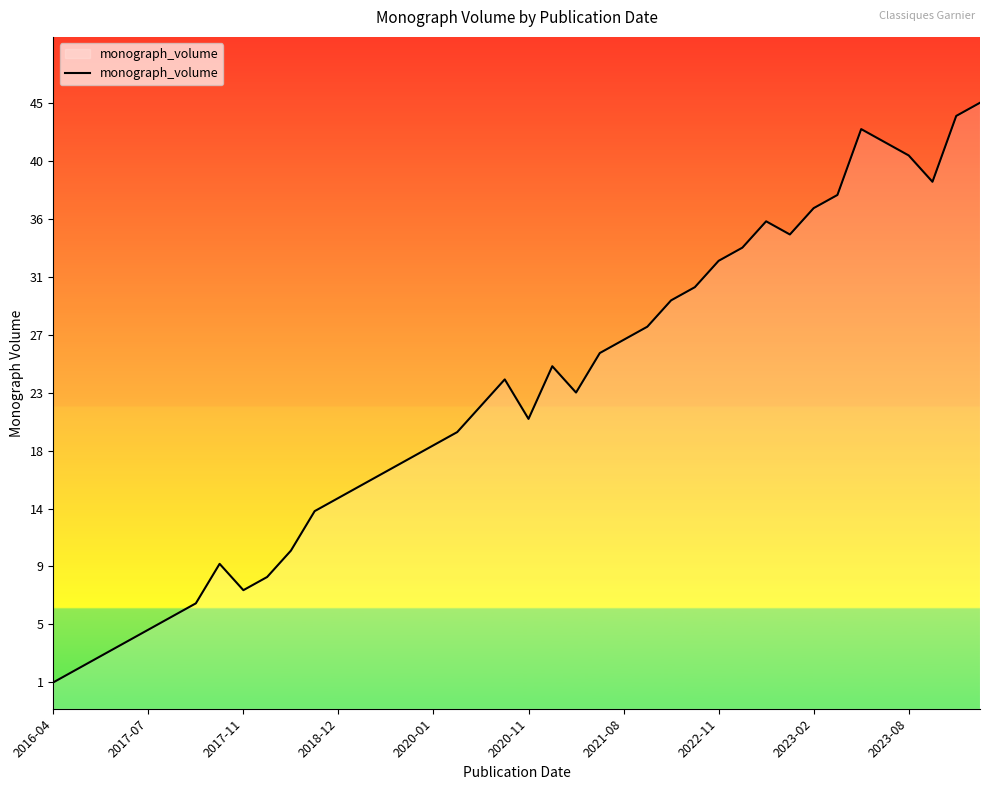

The value at 2018-12 is 15. True or false?

True